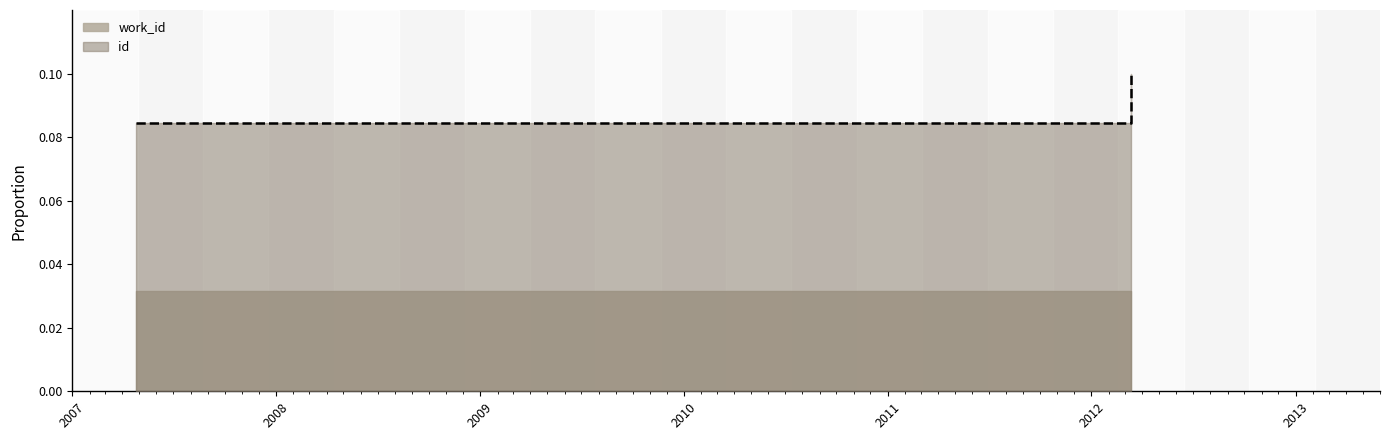

What is the label of the 2nd point from the right?

2012-03-12